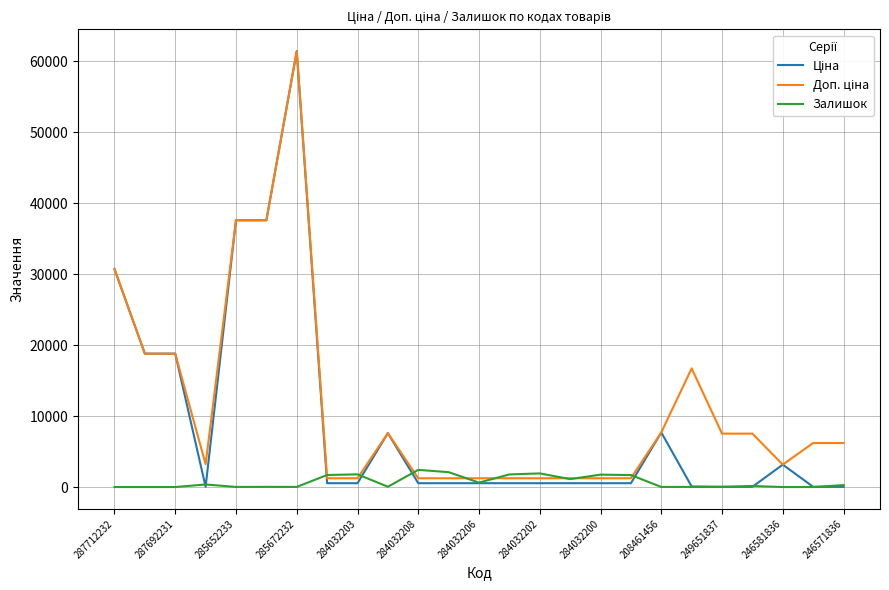

What is the maximum value shown in the chart?

61434.3